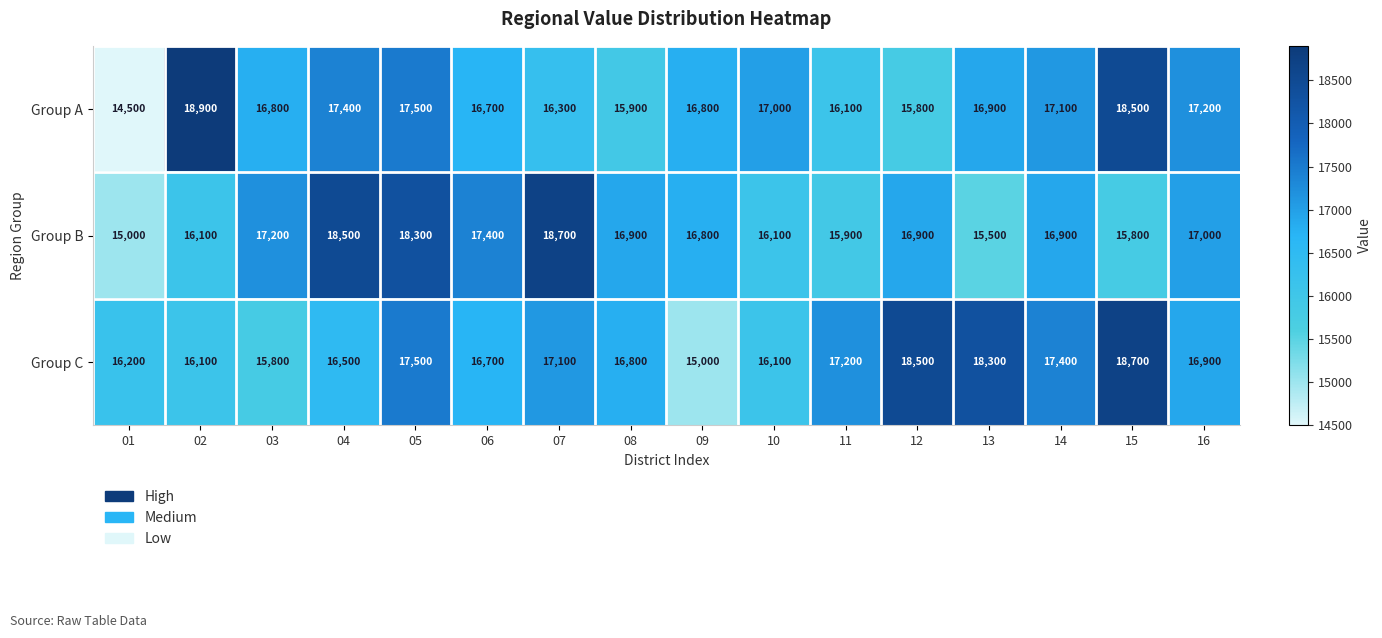

Which category has the highest value in the Group B series?

07